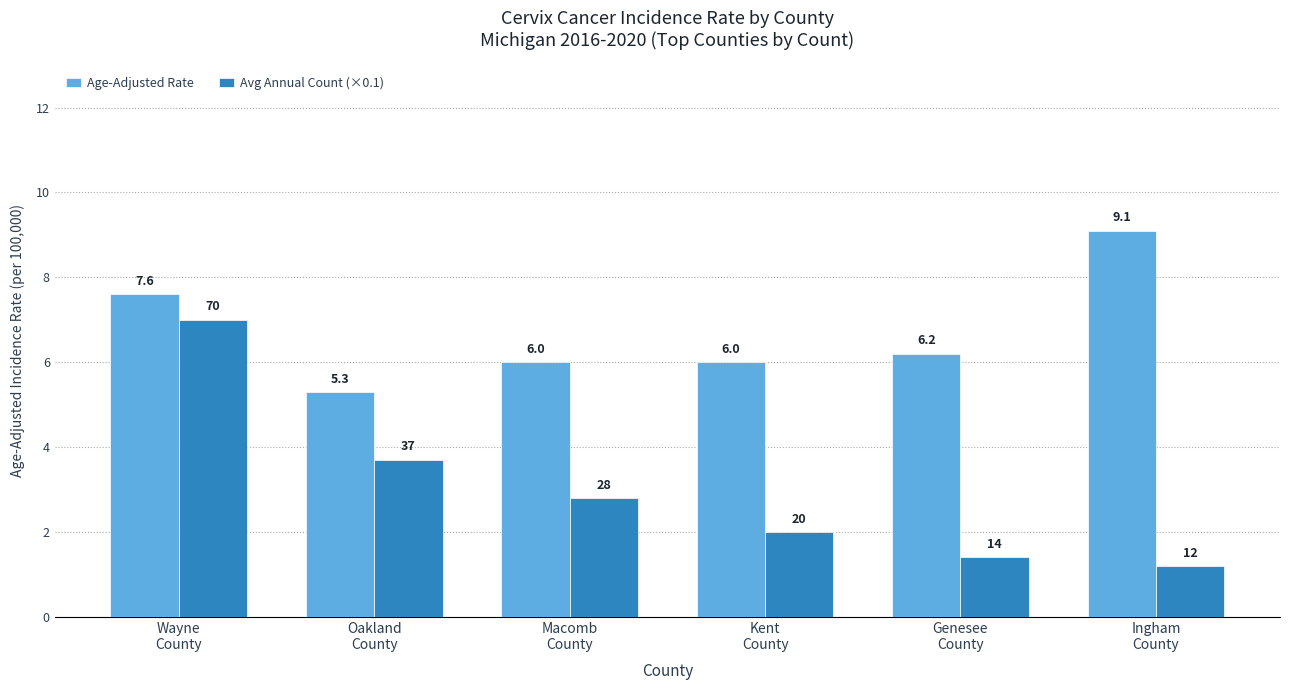

How many bars are there in total?

12